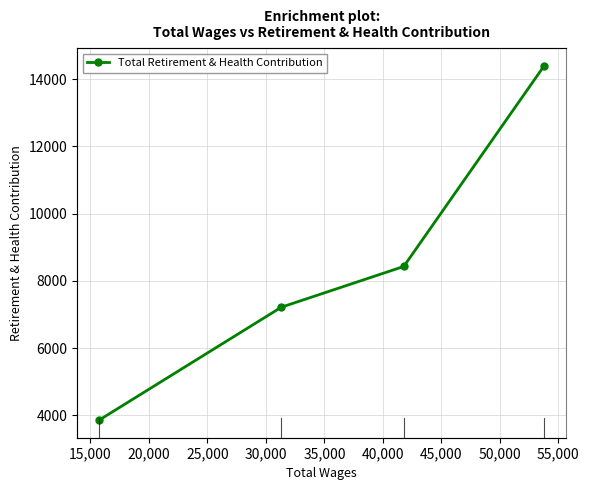

What is the minimum value shown in the chart?

3864